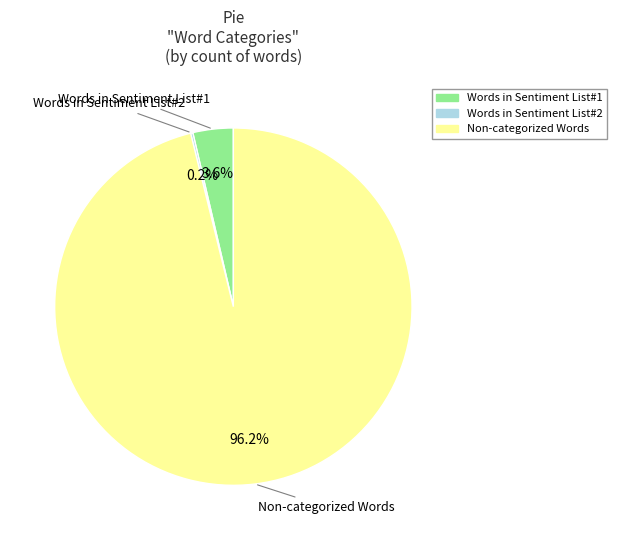

Is there a majority slice in this chart?

Yes